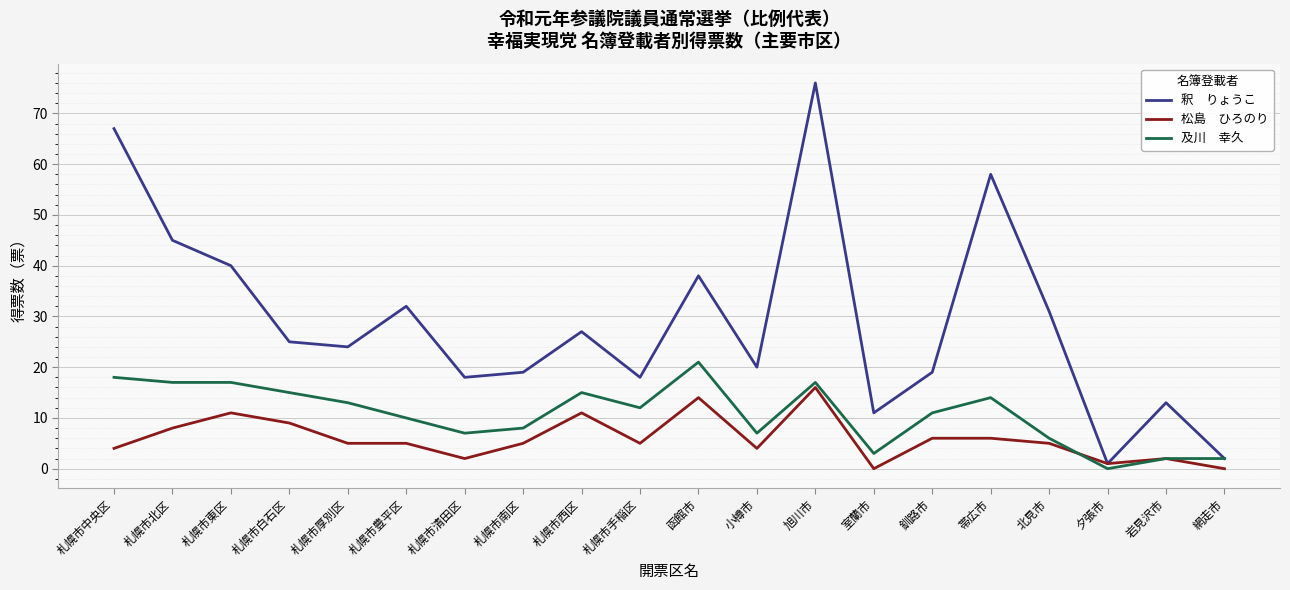

What is the maximum value shown in the chart?

76